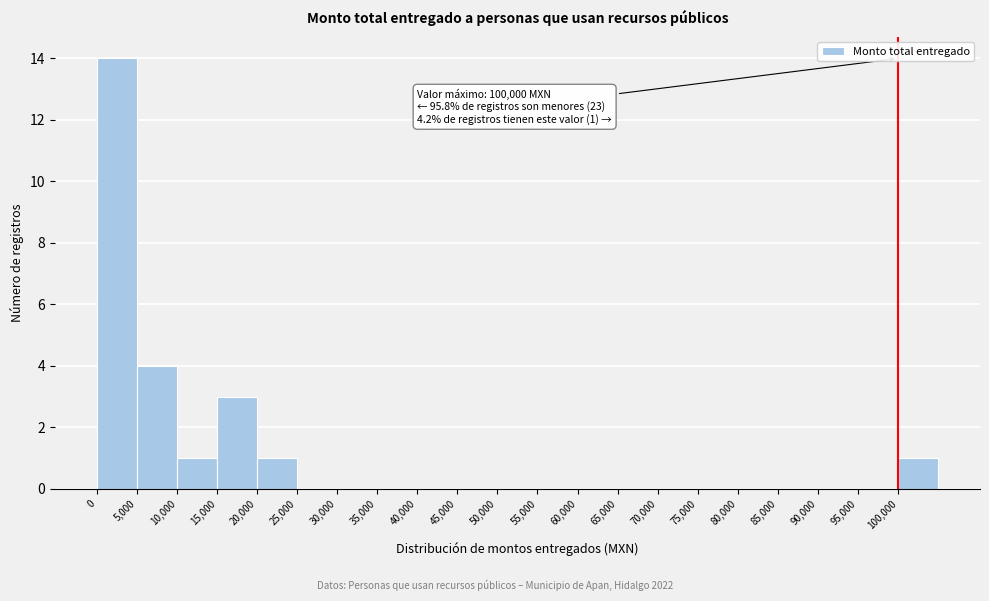

Which range on the x-axis has the tallest bar?

0 to 5000